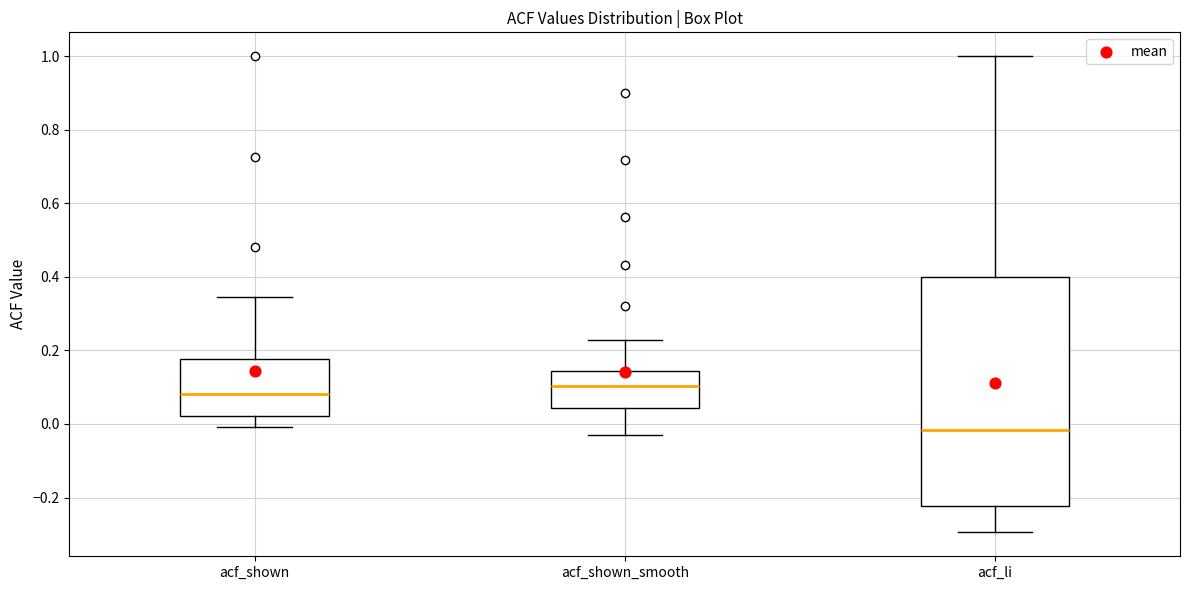

Reading left to right, read every box against the y-axis: the position of its median line, the range the box covers, and the ends of its whiskers. The values are not printed on the chart, so give them approximately, as read against the axis.

acf_shown: median 0.08, box 0.02 to 0.18, whiskers 0.00 to 0.34
acf_shown_smooth: median 0.10, box 0.04 to 0.14, whiskers -0.04 to 0.22
acf_li: median -0.02, box -0.22 to 0.40, whiskers -0.30 to 1.00